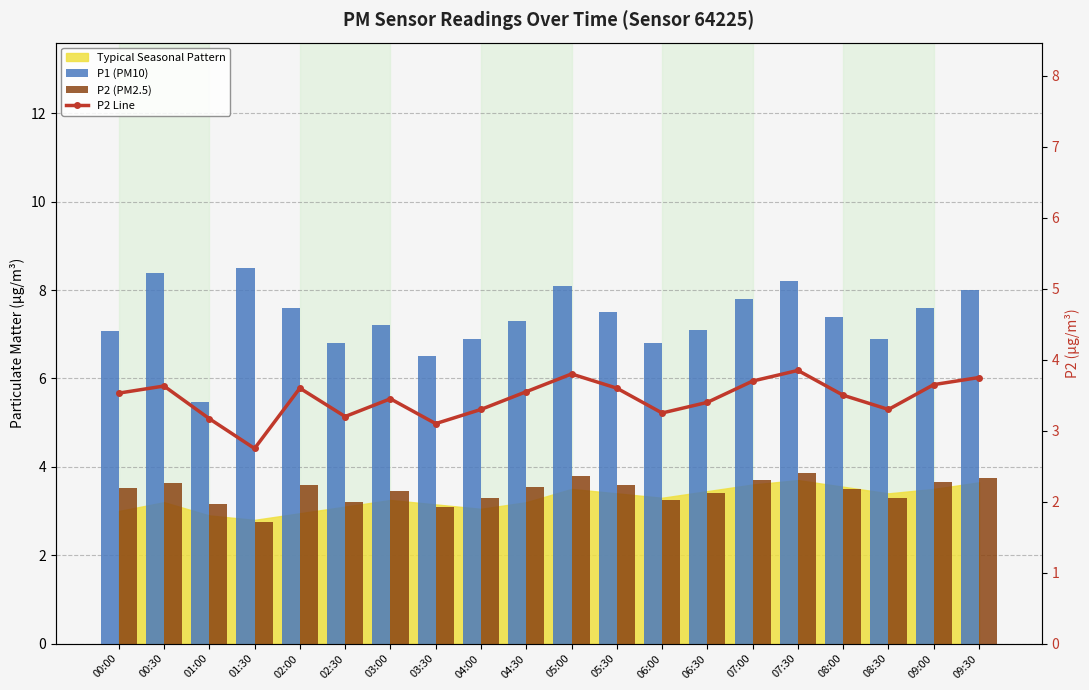

What is the sum of all P2 (PM2.5) values?

69.1